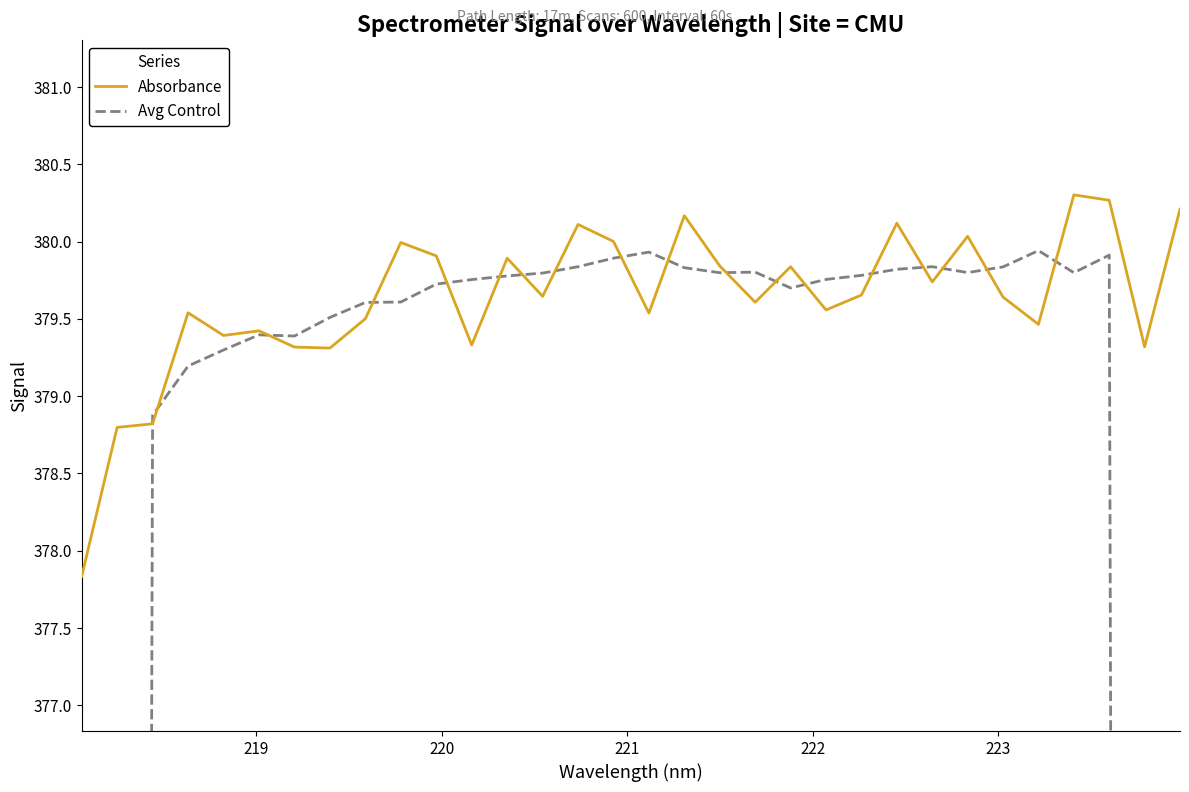

What is the maximum value for Absorbance?

380.3